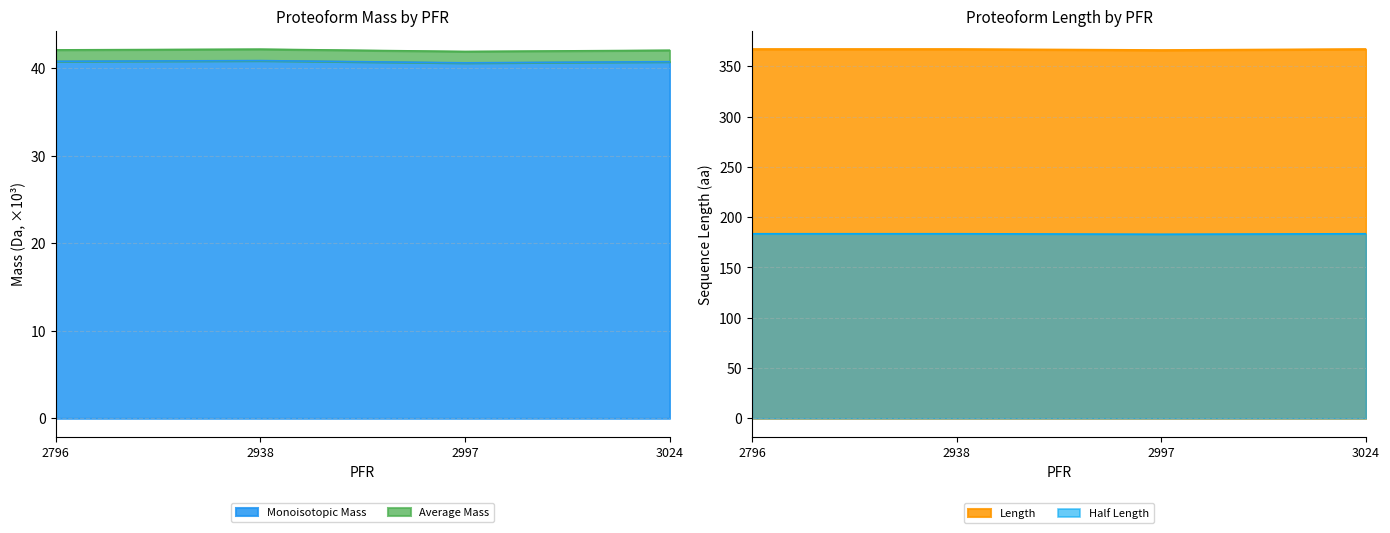

At which label is Length closest to 366?

2997